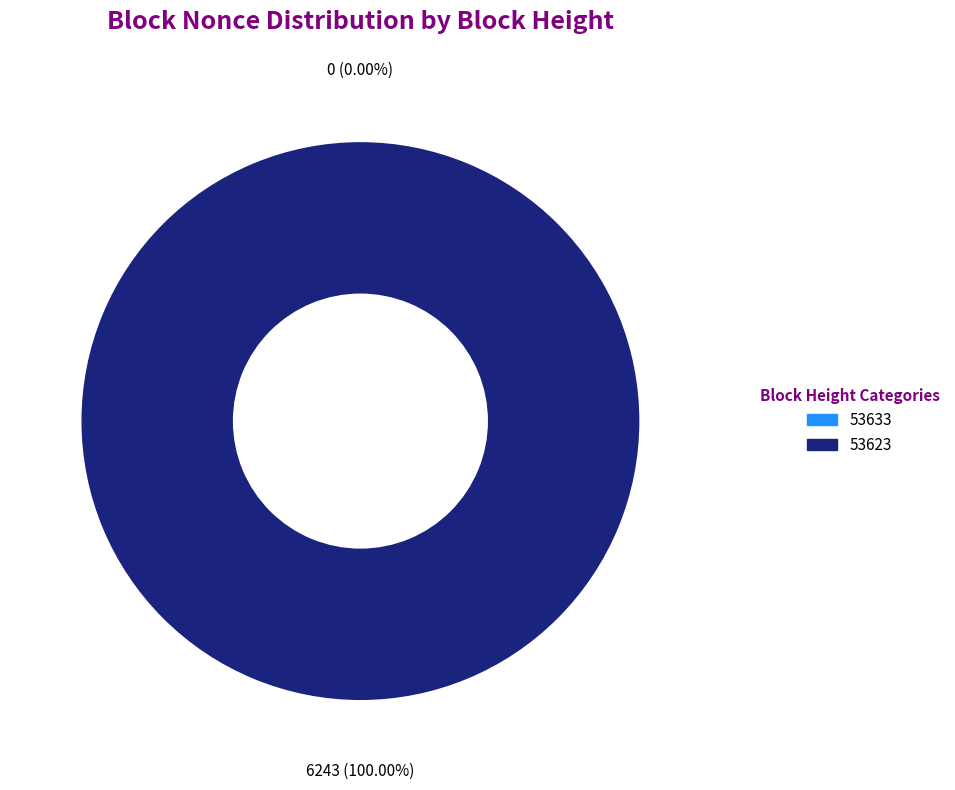

Which category has the smallest portion of the pie?

53633